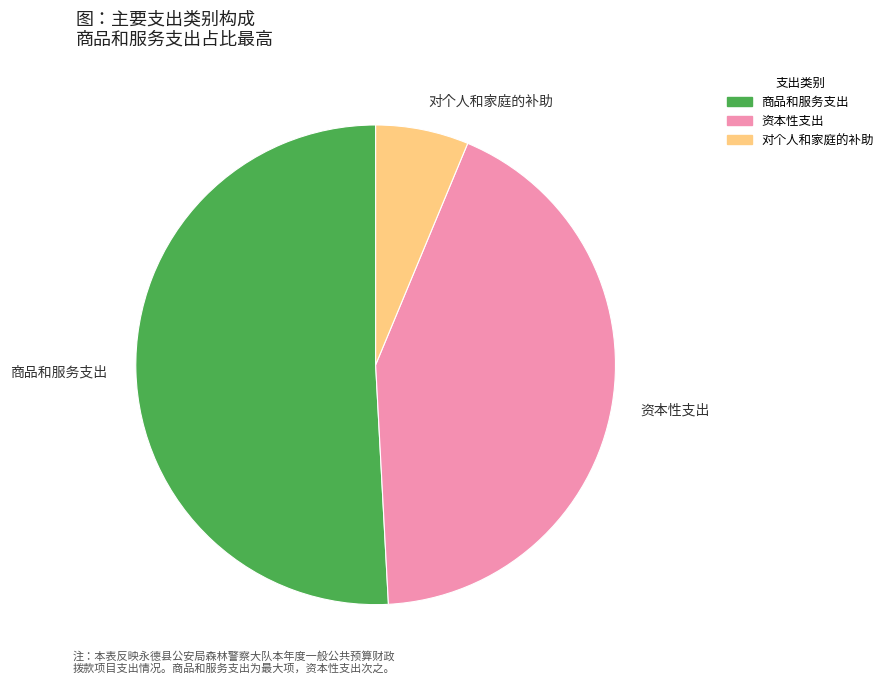

What is the largest slice in the pie chart?

商品和服务支出